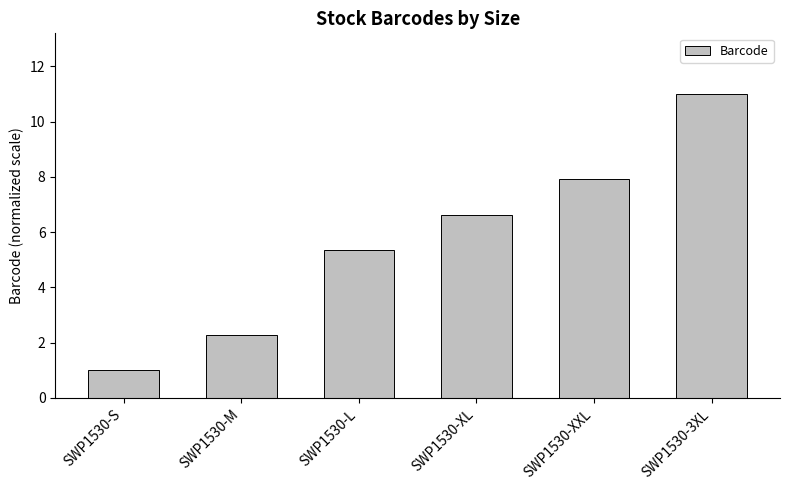

Rank the categories by value from highest to lowest.

SWP1530-3XL, SWP1530-XXL, SWP1530-XL, SWP1530-L, SWP1530-M, SWP1530-S